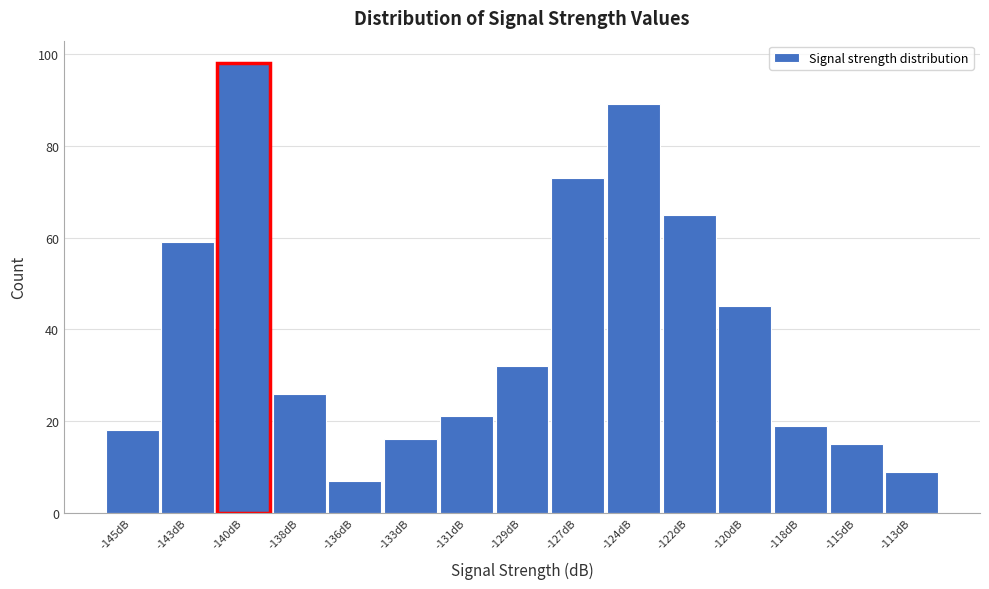

Reading left to right, extract all data points from this chart.

18	59	98	26	7	16	21	32	73	89	65	45	19	15	9